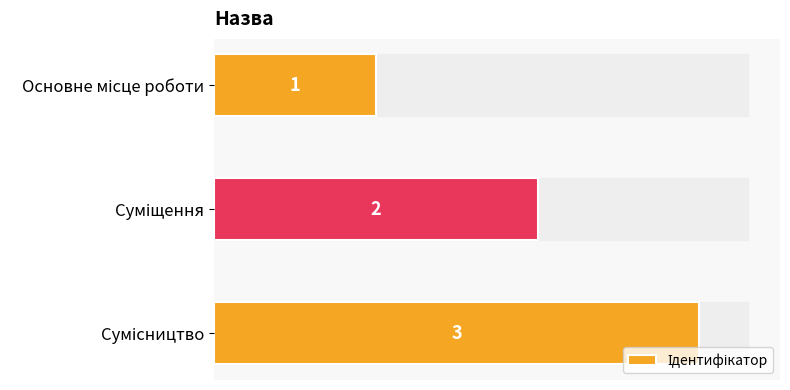

What is the sum of all values?

6